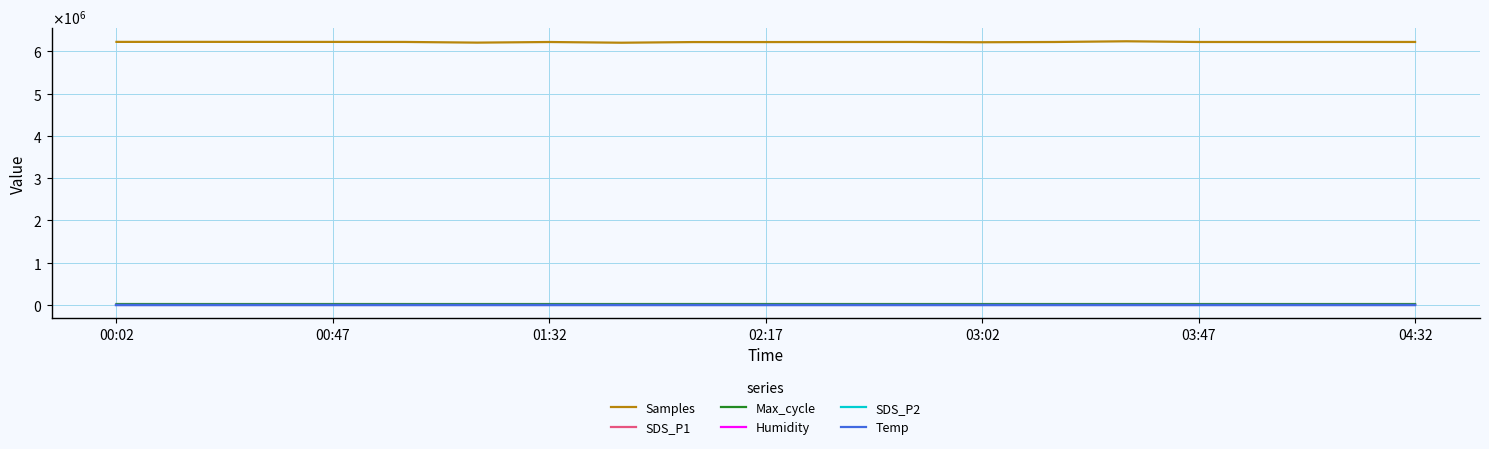

True or false: Humidity and SDS_P2 intersect in this chart.

False